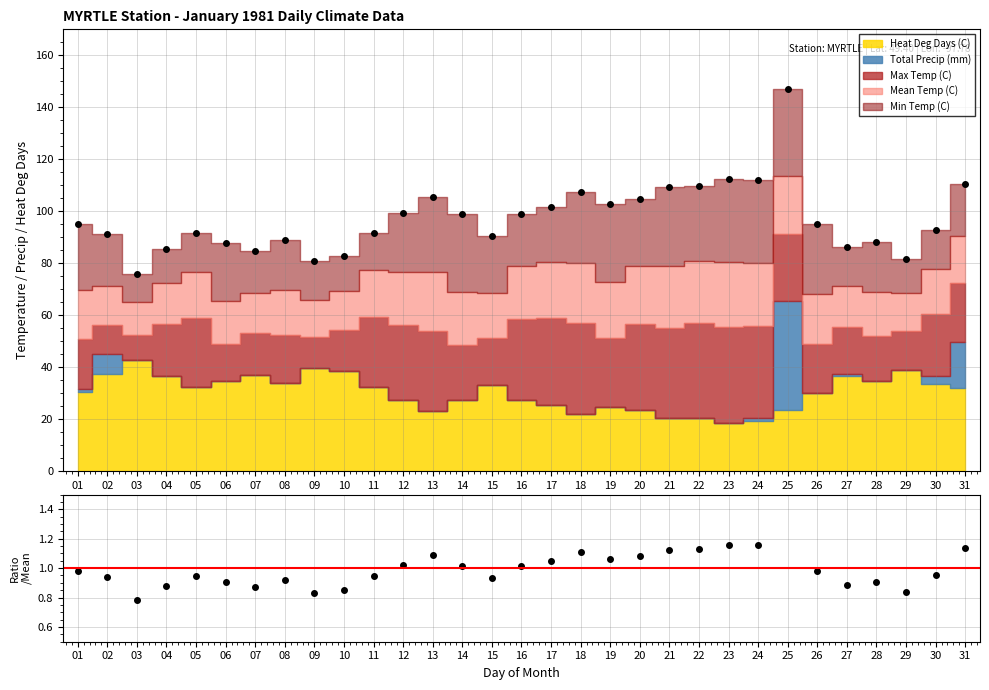

List the labels in order of value, largest first.

25, 23, 24, 31, 22, 21, 18, 13, 20, 19, 17, 12, 14, 16, 01, 26, 30, 05, 11, 02, 15, 08, 28, 06, 27, 04, 07, 10, 29, 09, 03